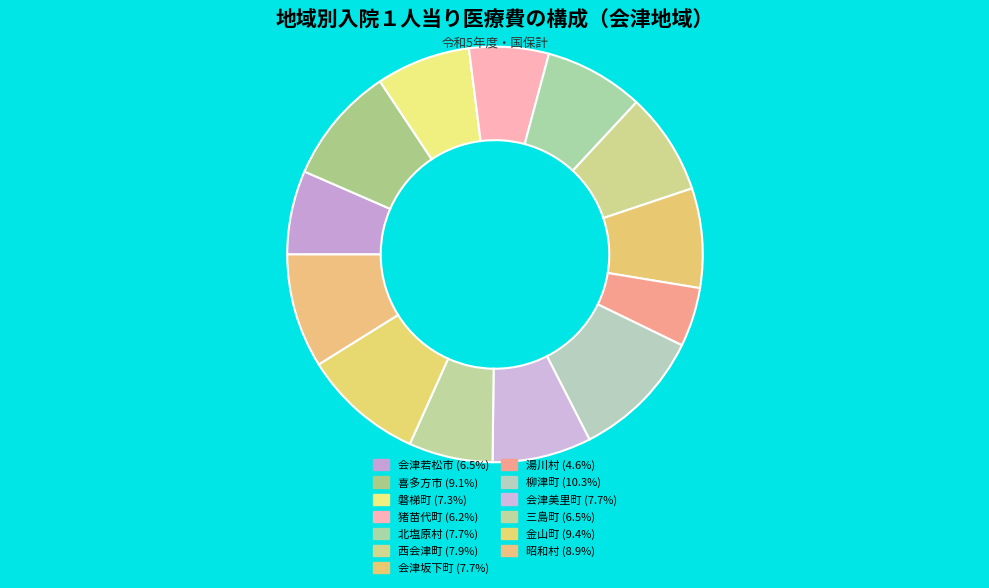

Does any single category account for the majority?

No